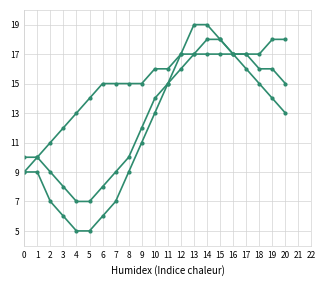

Between 16 and 13, which is larger?

13